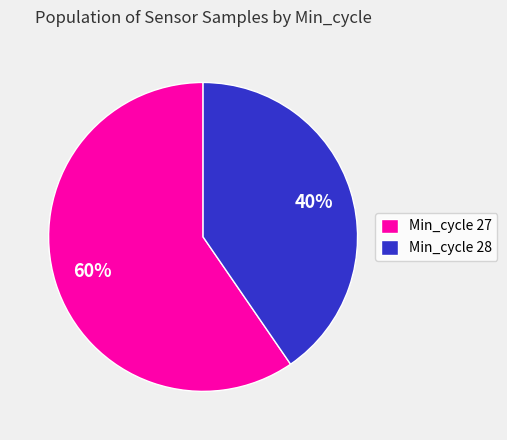

Is the sum of Min_cycle 27 and Min_cycle 28 greater than half?

Yes